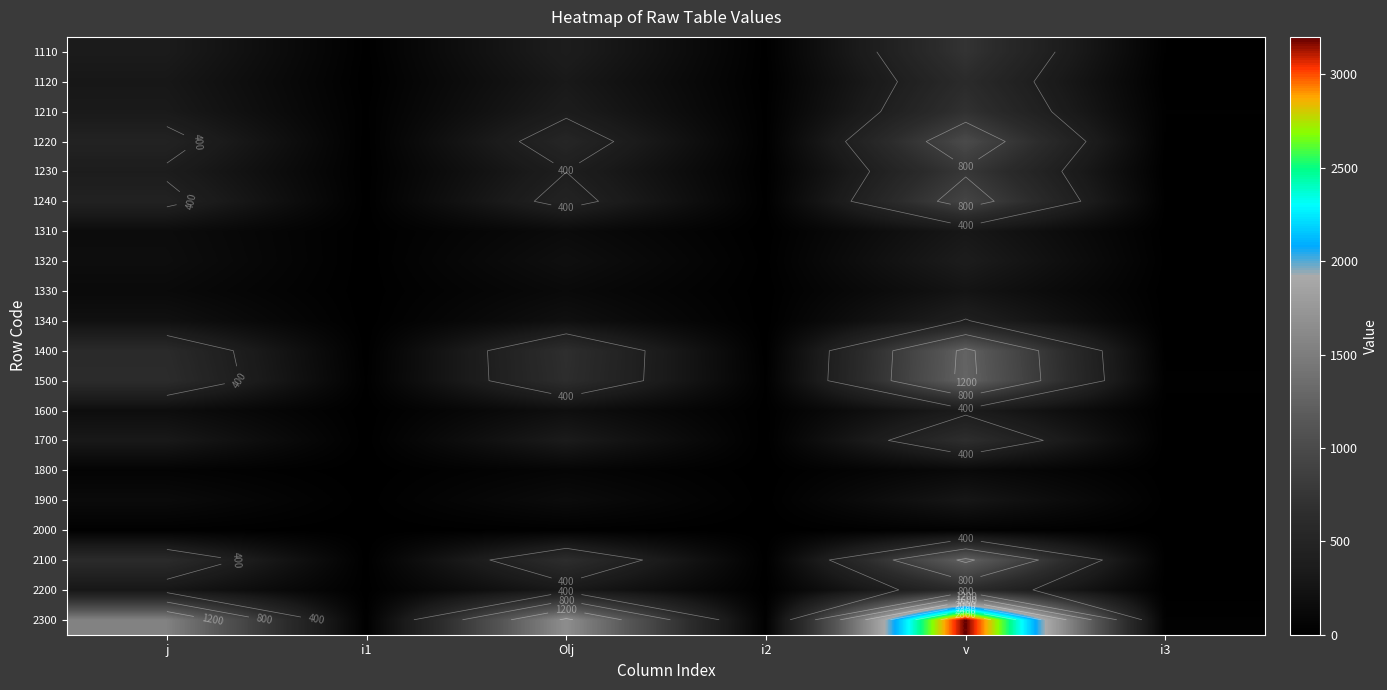

How many distinct data groups are displayed?

20